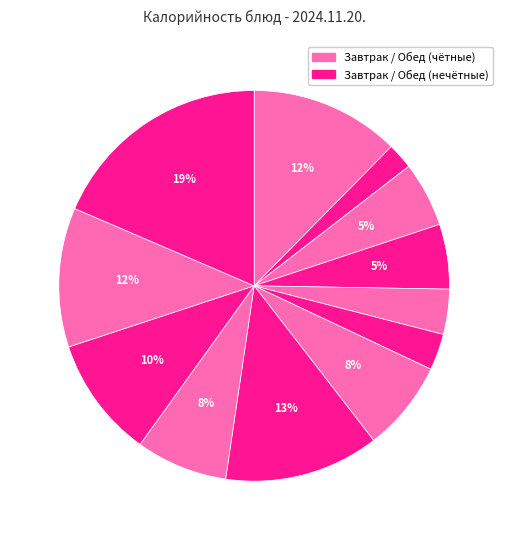

How many slices are in this pie chart?

12